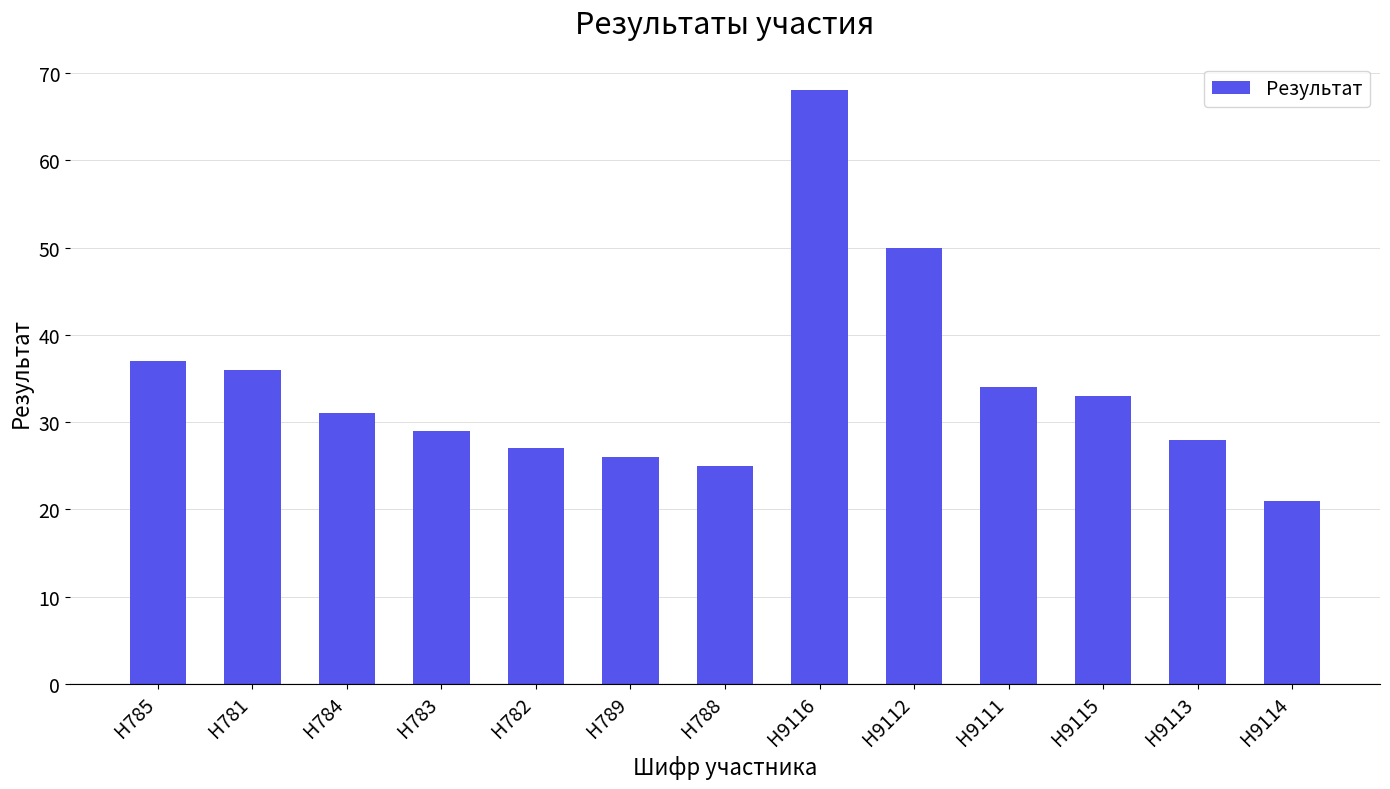

The chart shows a value of 34 at Н9111. True or false?

True